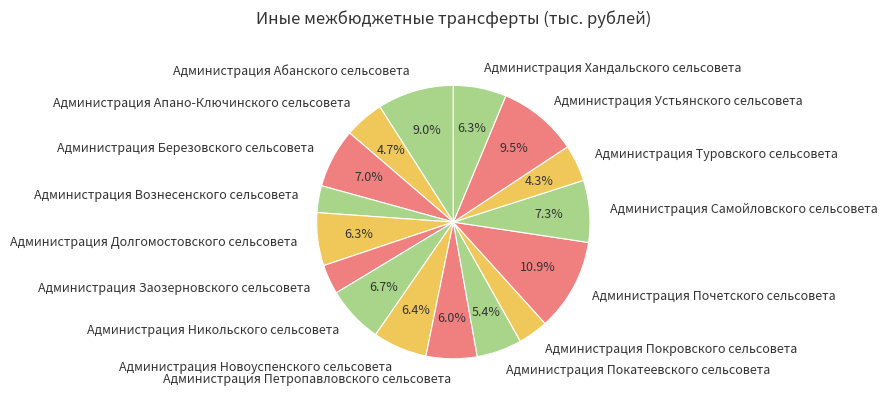

Does any single category account for the majority?

No